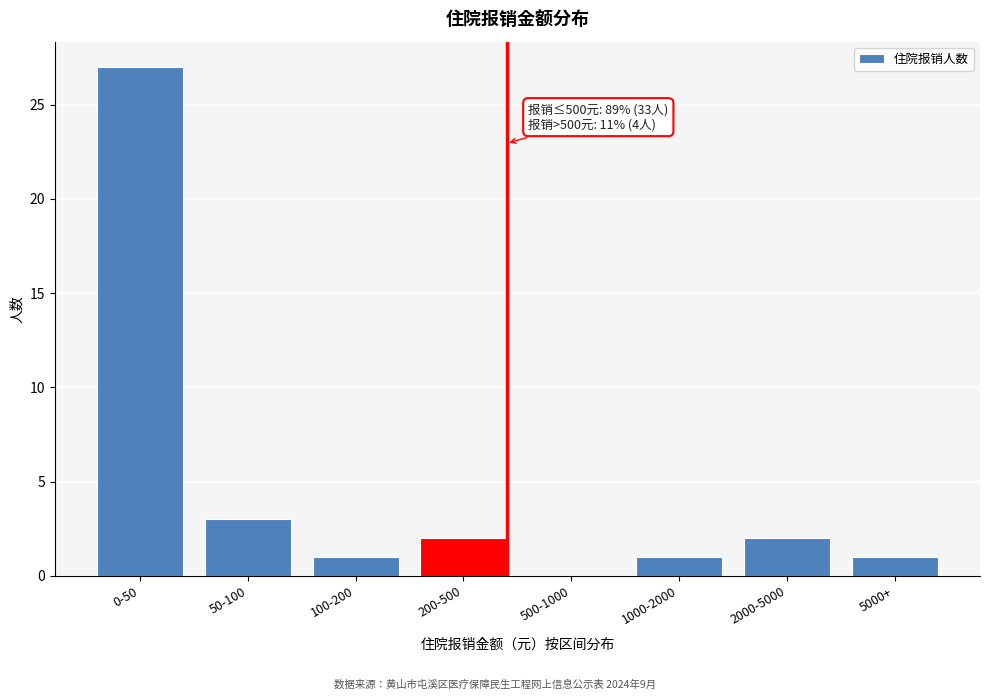

Reading right to left, list all the values displayed in this chart.

5000+=1	2000-5000=2	1000-2000=1	500-1000=0	200-500=2	100-200=1	50-100=3	0-50=27